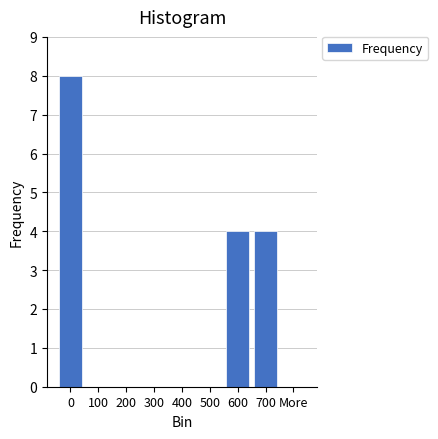

Reading left to right, list all the values displayed in this chart.

0=8	100=0	200=0	300=0	400=0	500=0	600=4	700=4	More=0